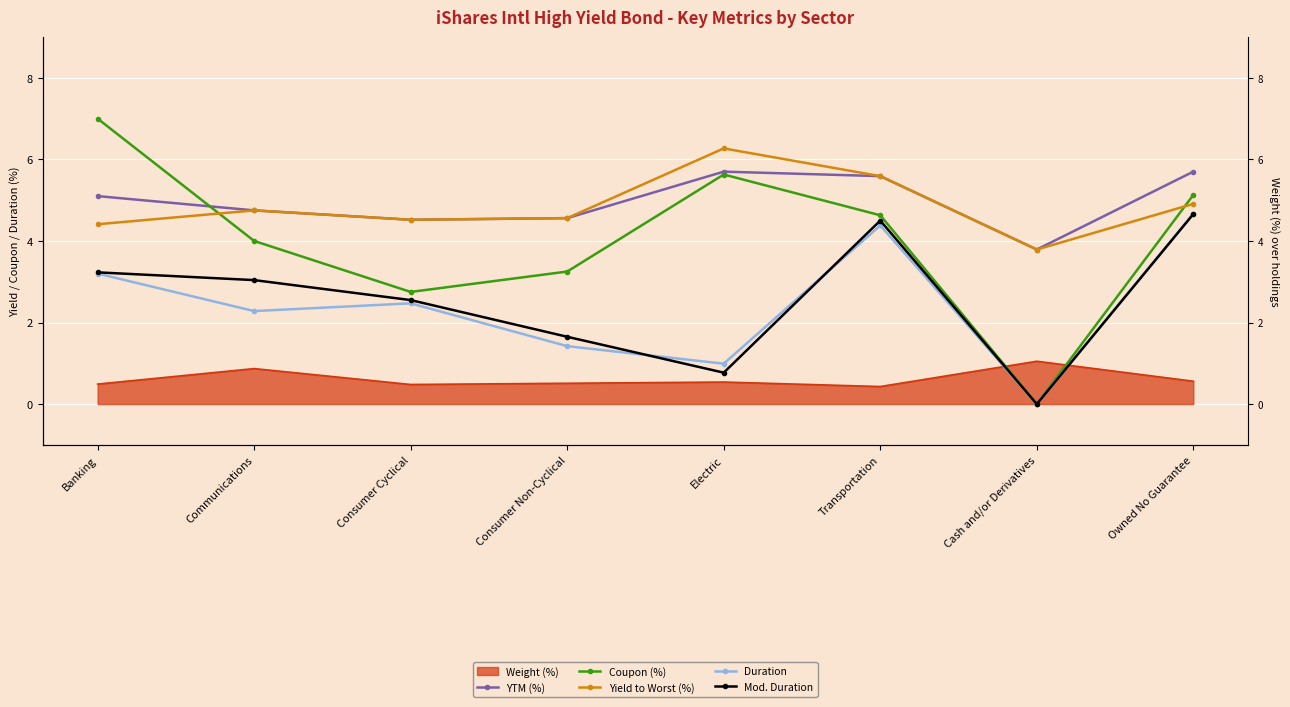

In YTM (%), how many points are lower than both neighbors (excluding endpoints)?

2